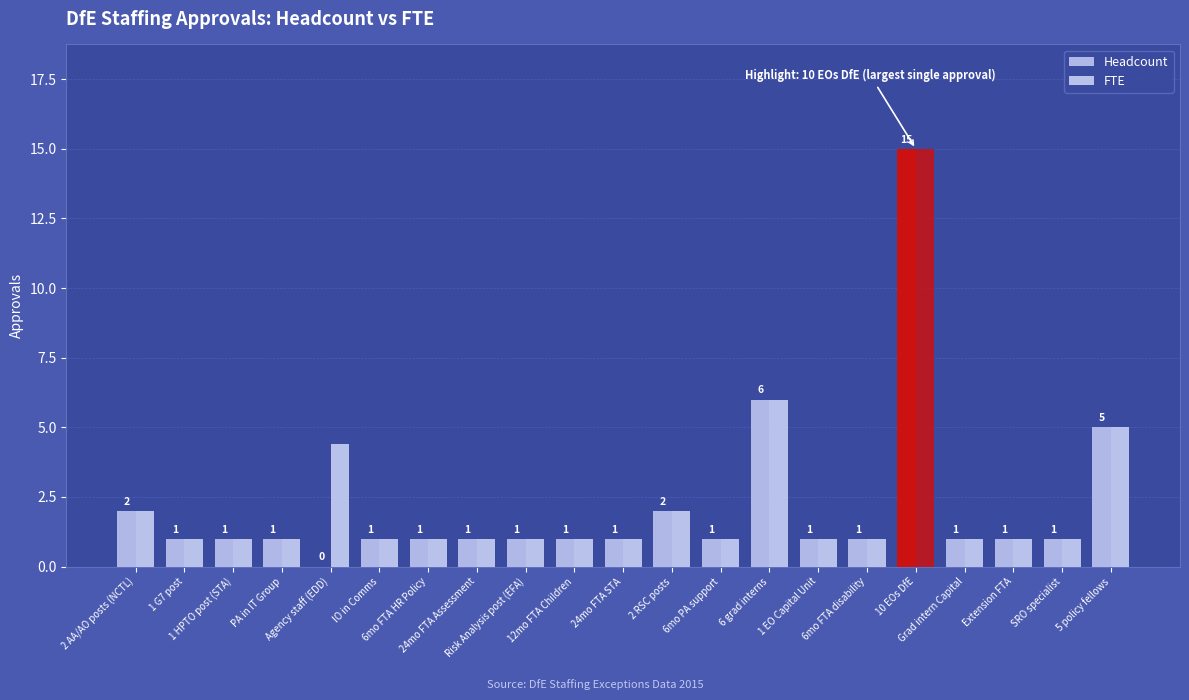

At which label does Headcount first exceed 1?

2 AA/AO posts (NCTL)